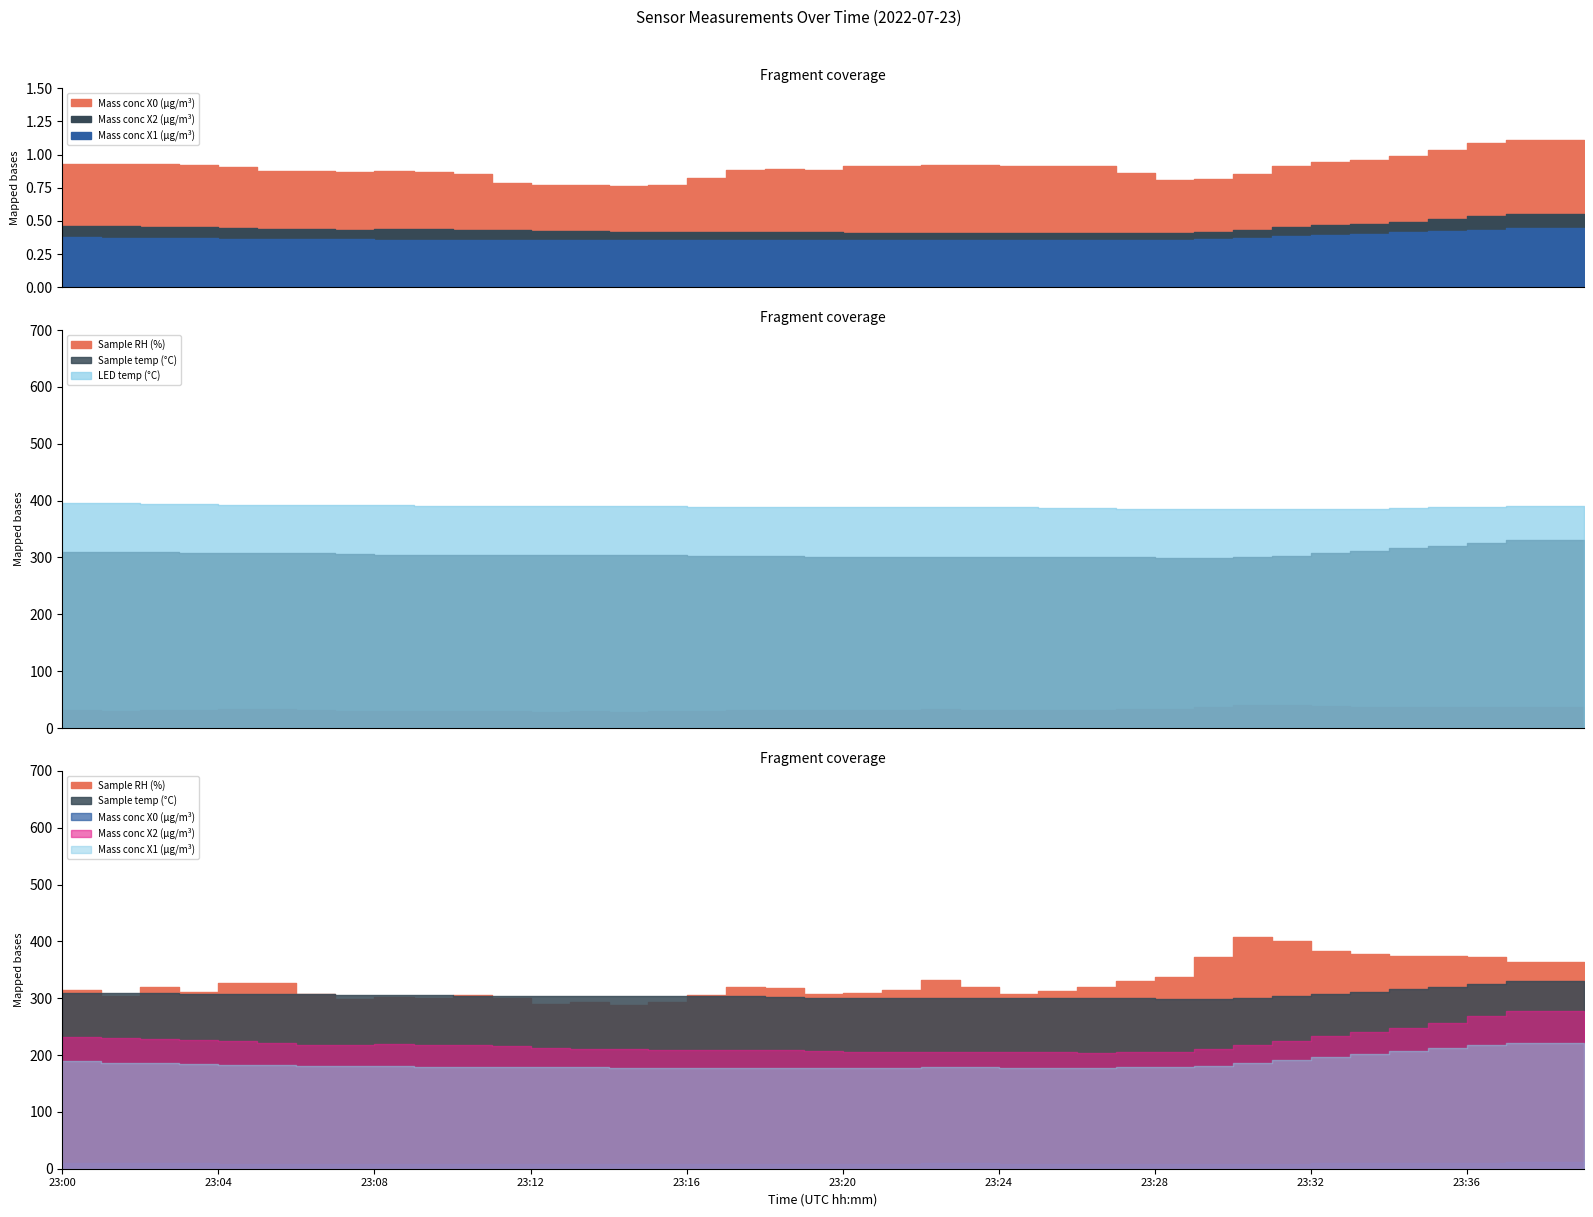

True or false: LED temp (°C) and Mass conc X2 (μg/m³) cross at least once.

False